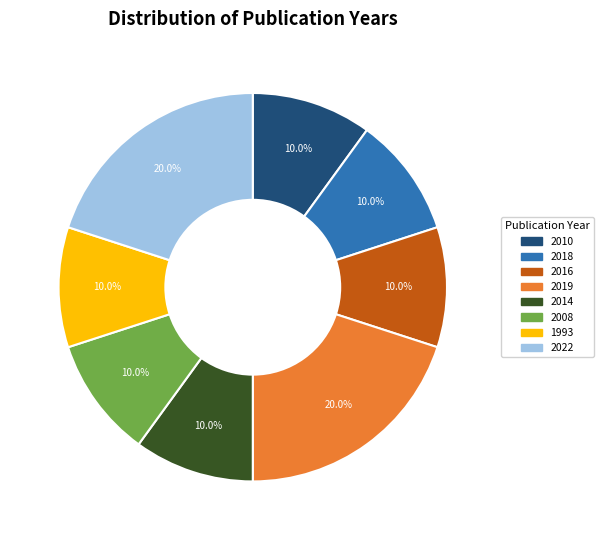

Is it true that 2016 is 10% of the pie?

True